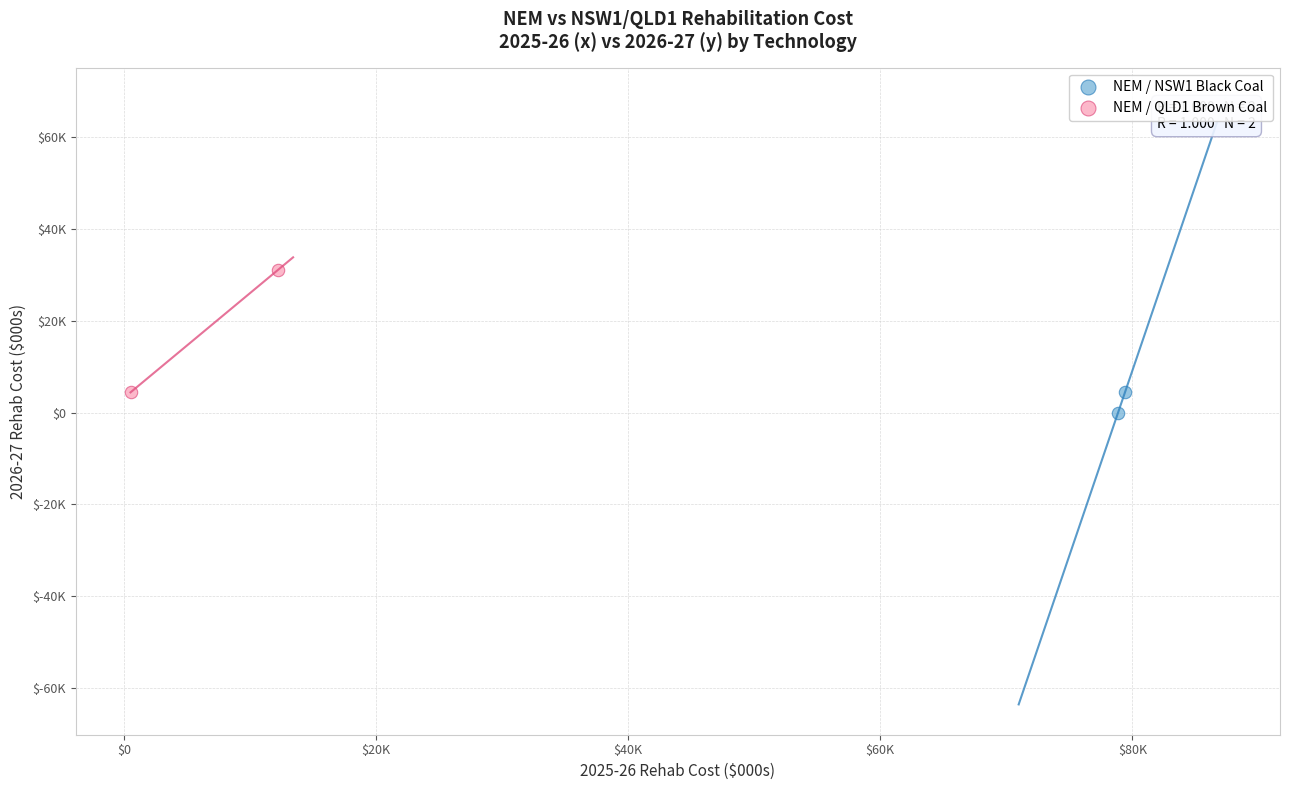

Which series reaches the maximum Y coordinate?

NEM / QLD1 Brown Coal